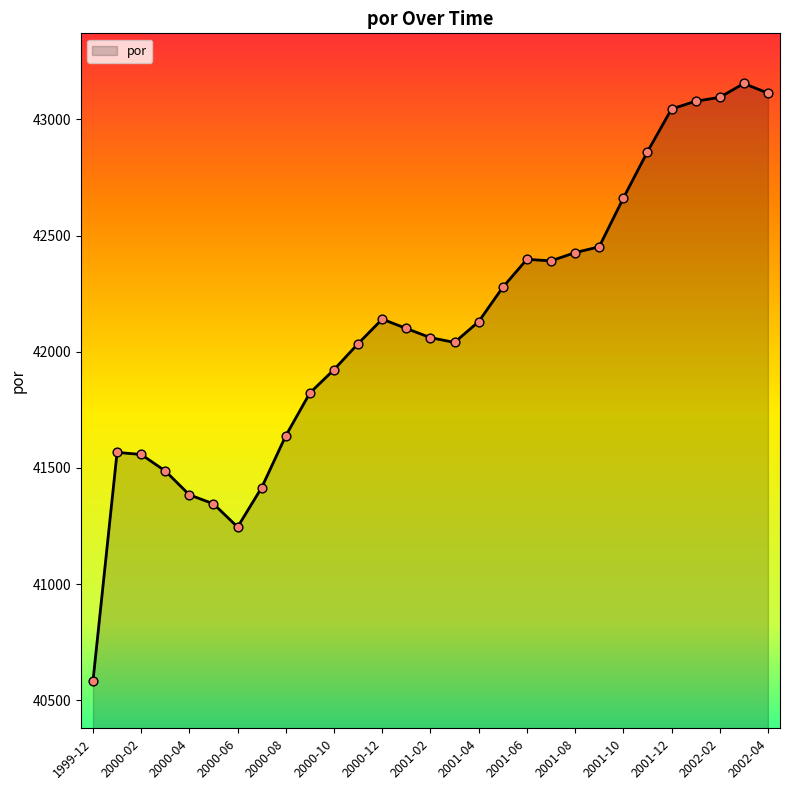

What is the smallest value displayed?

40581.9